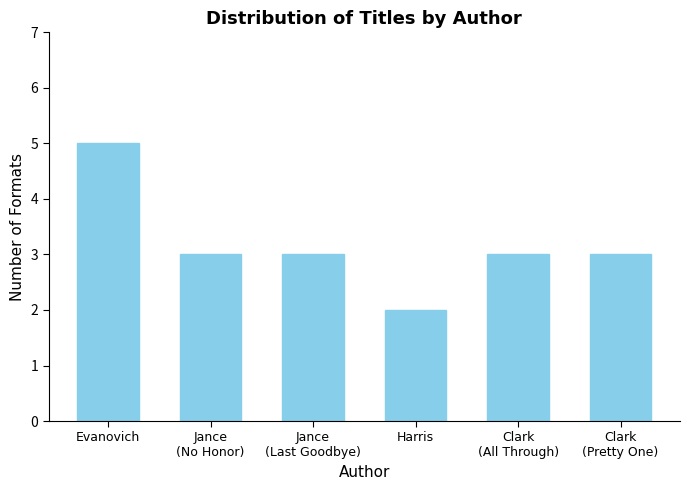

The value at Evanovich is 5. True or false?

True